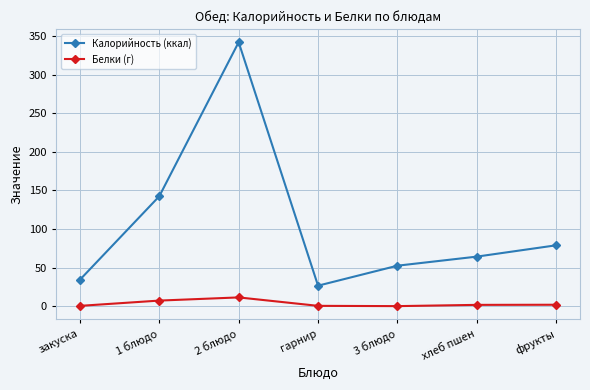

What is the difference between the Белки (г) values at 3 блюдо and хлеб пшен?

1.6